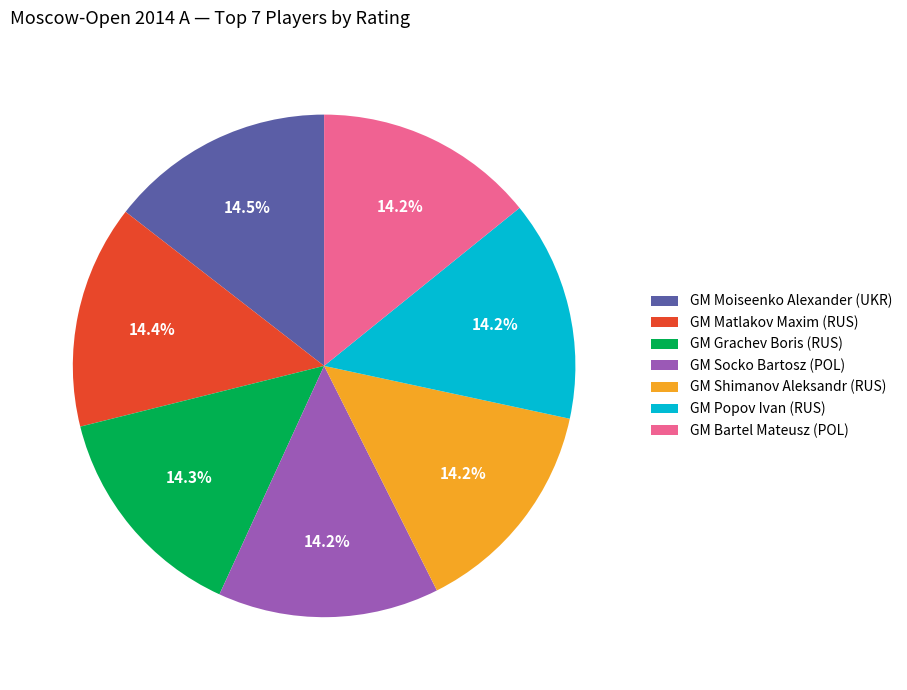

Approximately how many times larger is the value at GM Bartel Mateusz (POL) compared to GM Grachev Boris (RUS)?

1.0